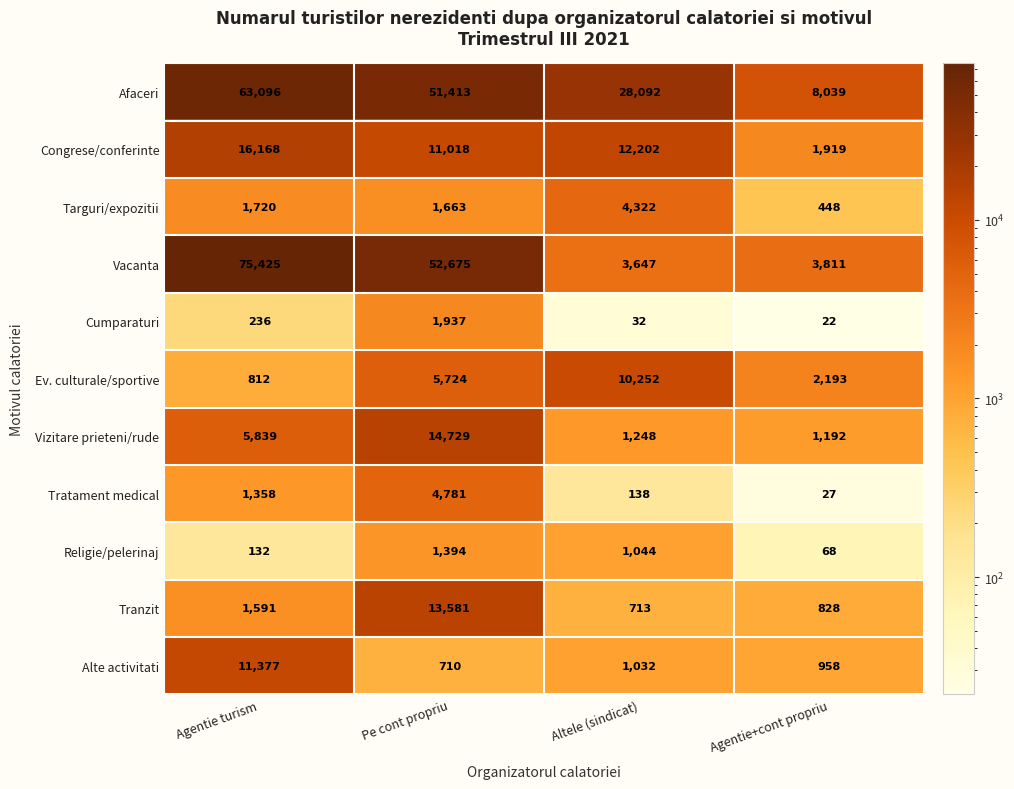

What is the sum of the Vacanta values at Agentie+cont propriu and Pe cont propriu?

56486